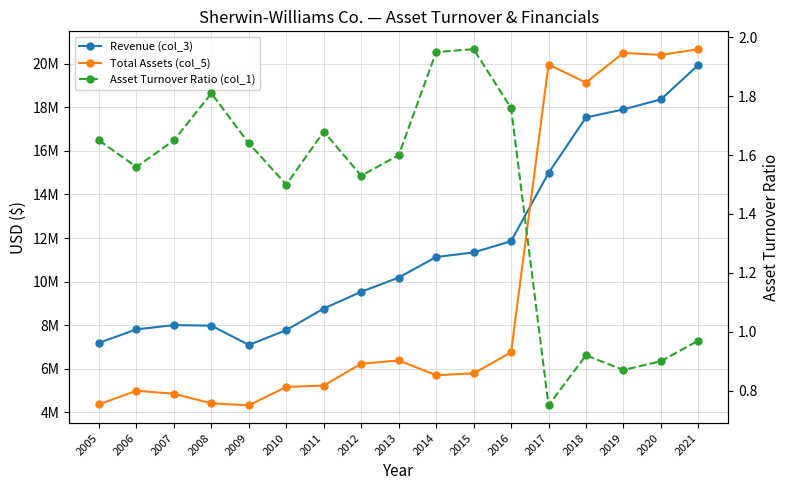

Reading left to right, list all the values displayed in this chart.

Revenue (col_3): 7190661.0	7809759.0	8005292.0	7979727.0	7094249.0	7776424.0	8765699.0	9534462.0	10185532.0	11129533.0	11339304.0	11855602.0	14983788.0	17534493.0	17900800.0	18361700.0	19944600.0
Total Assets (col_5): 4369195.0	4995087.0	4855340.0	4415759.0	4323855.0	5169235.0	5229252.0	6234737.0	6382507.0	5706052.0	5791855.0	6752521.0	19958427.0	19134279.0	20496200.0	20401600.0	20666700.0
Asset Turnover Ratio (col_1): 1.6	1.6	1.6	1.8	1.6	1.5	1.7	1.5	1.6	1.9	2.0	1.8	0.8	0.9	0.9	0.9	1.0